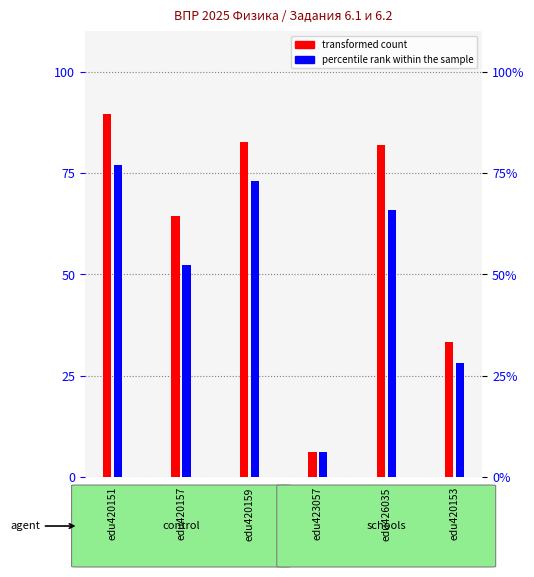

Does the chart contain any negative values?

No